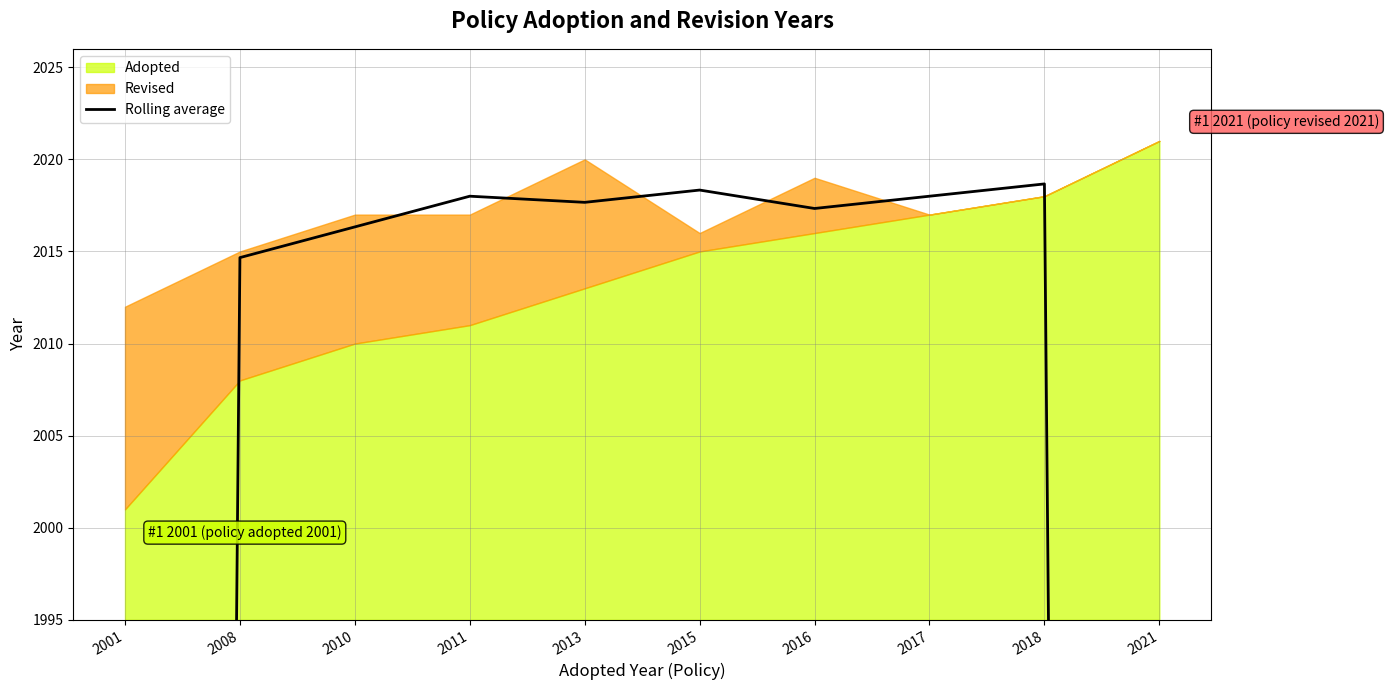

Reading right to left, transcribe all the data shown in this chart.

1346.3	2018.7	2018.0	2017.3	2018.3	2017.7	2018.0	2016.3	2014.7	1342.3